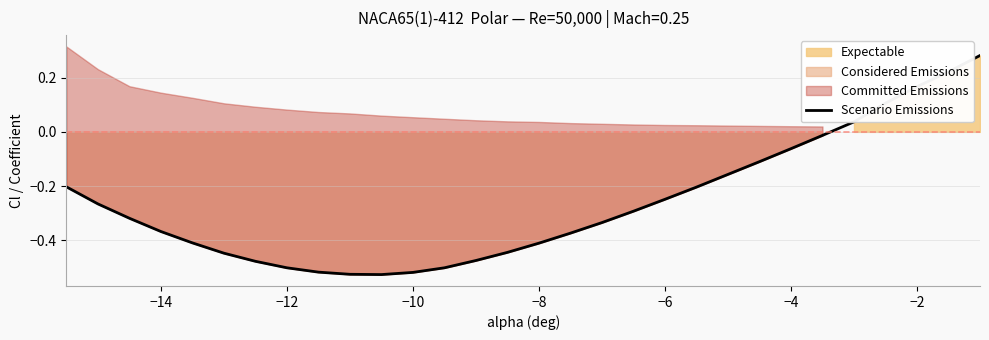

Does the chart have visible grid lines?

Yes